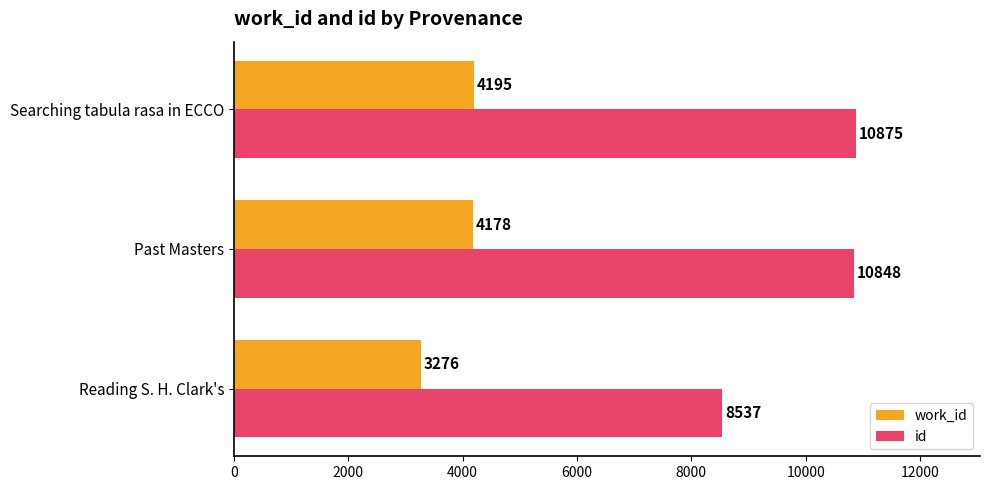

Rank the categories by work_id value from highest to lowest.

Searching tabula rasa in ECCO, Past Masters, Reading S. H. Clark's